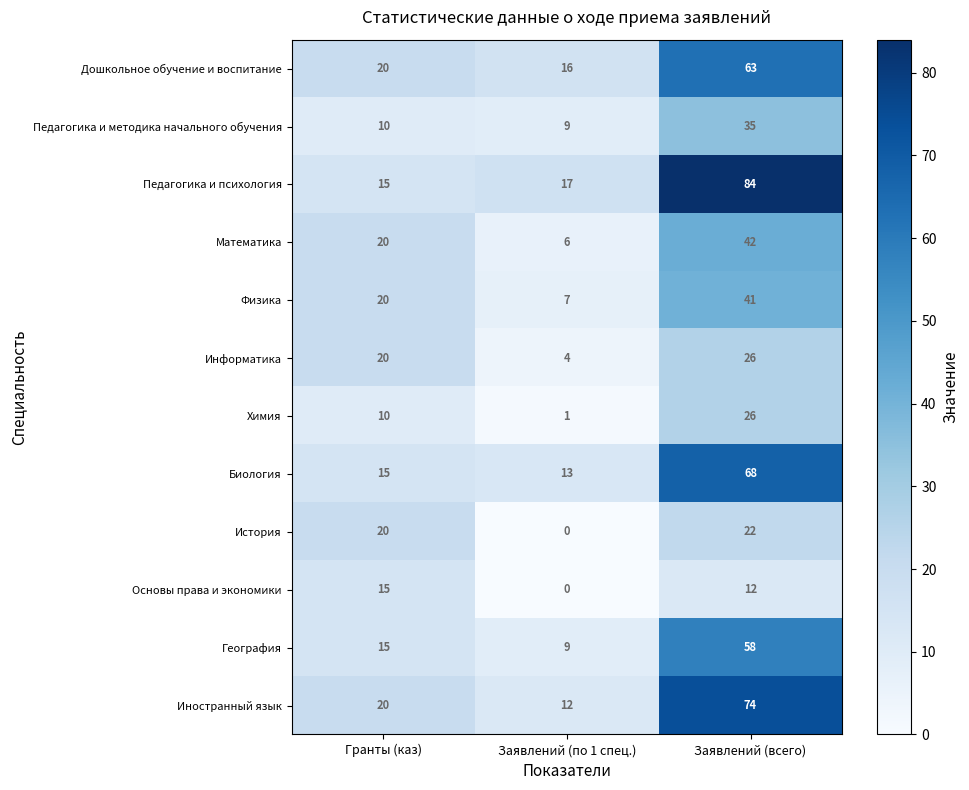

Which category has the highest value across all series?

Заявлений (всего)